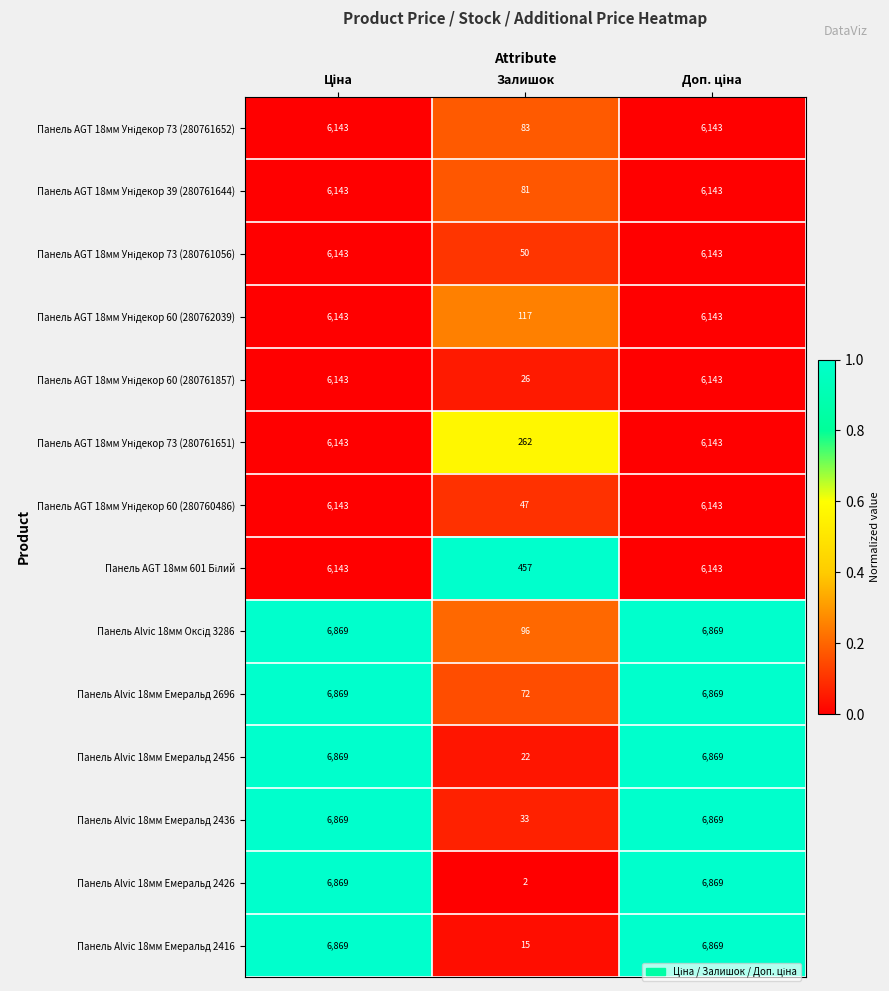

Count the Панель Alvic 18мм Емеральд 2696 values in the range 72 to 6869.

3